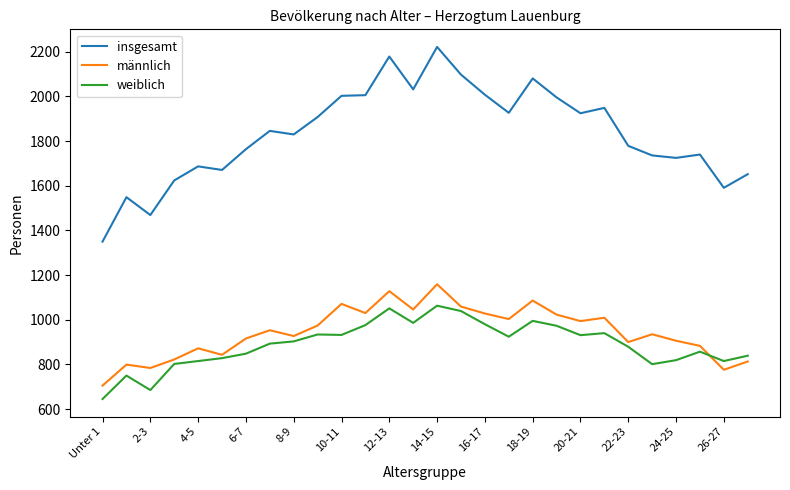

True or false: insgesamt and männlich cross at least once.

False